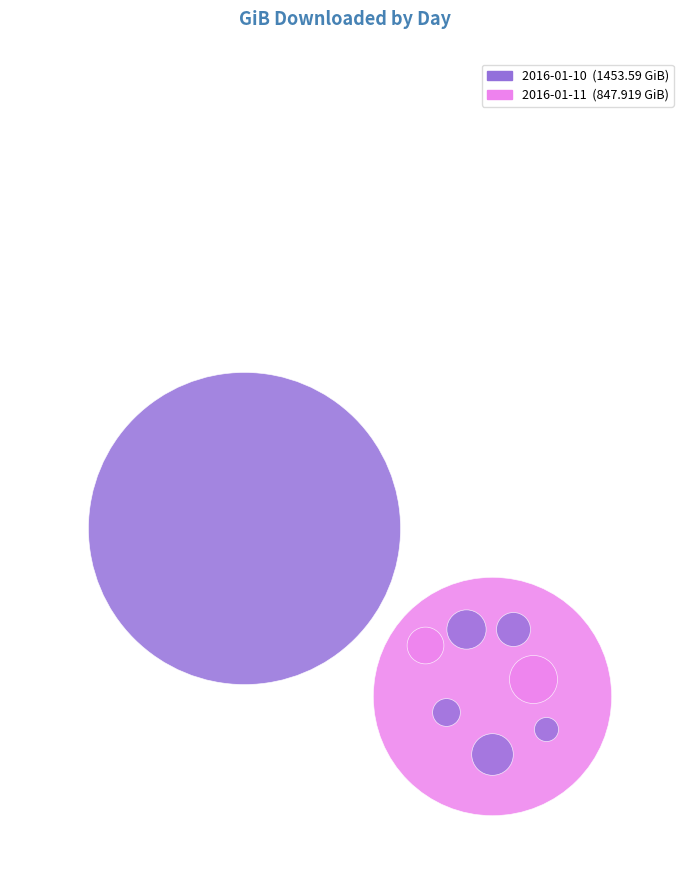

Approximately how many times larger is the value at 2016-01-10 compared to 2016-01-11?

1.7